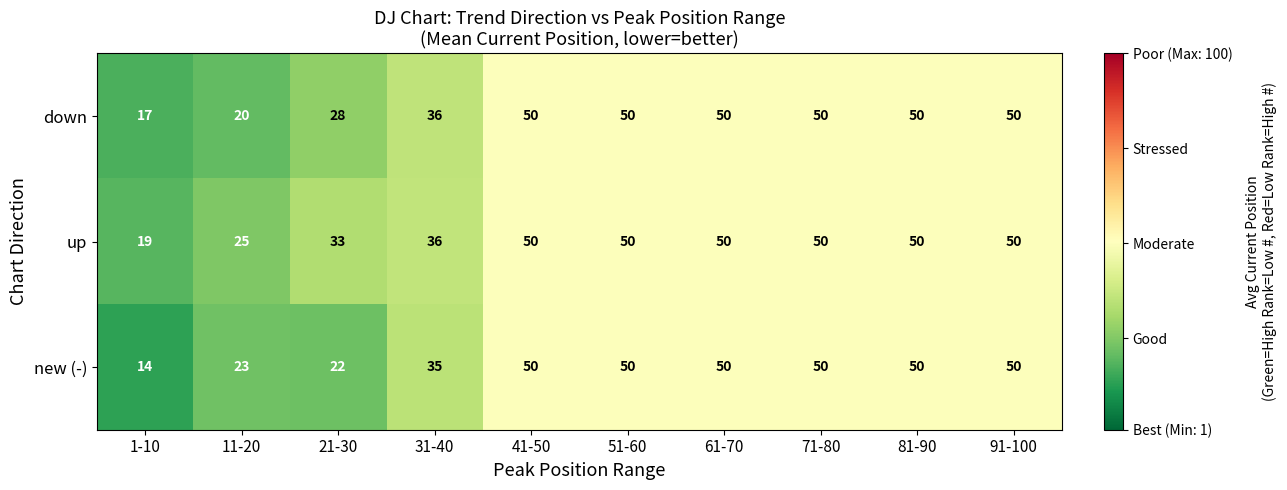

Which series has the largest total across all categories?

up